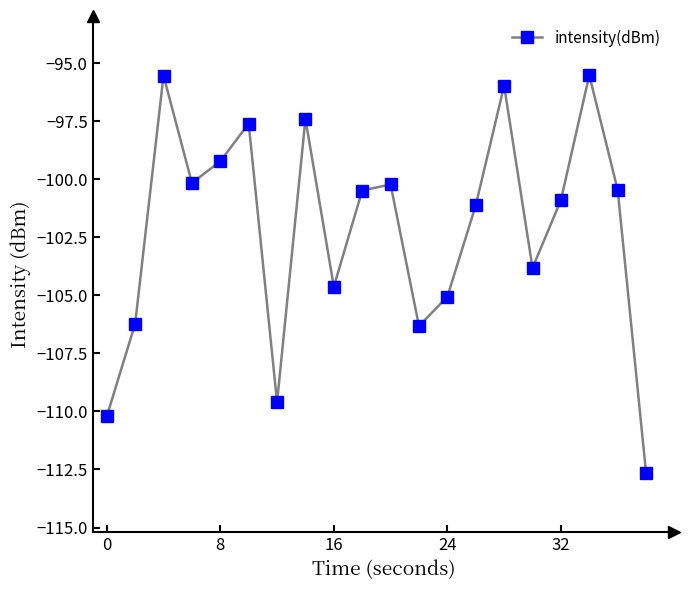

What is the average value?

-102.2